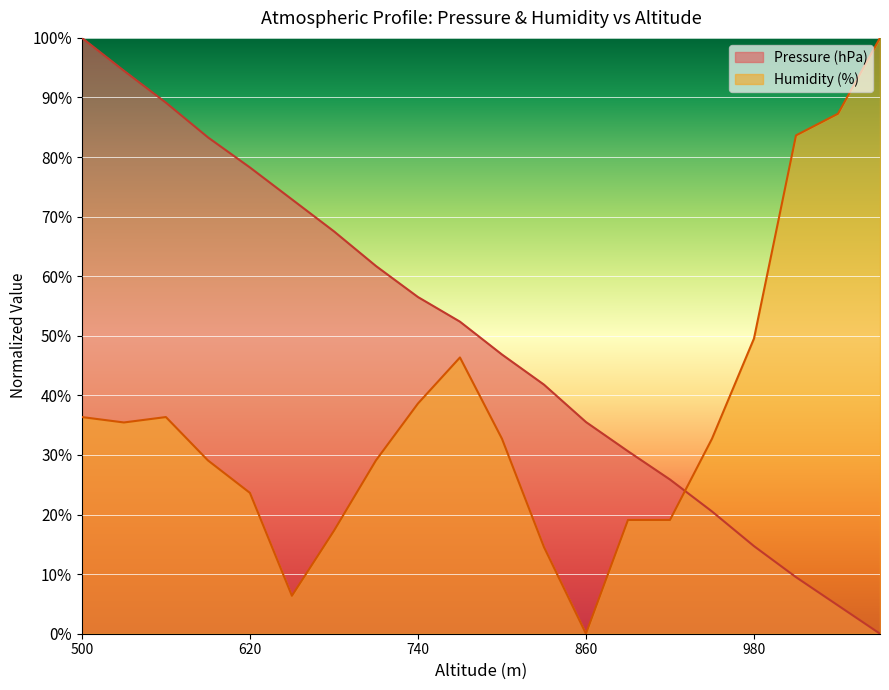

Reading left to right, list all the values displayed in this chart.

Pressure (hPa): 500=100.0	530=94.5	560=89.1	590=83.3	620=78.3	650=72.9	680=67.5	710=61.7	740=56.5	770=52.4	800=46.9	830=41.8	860=35.5	890=30.6	920=25.9	950=20.5	980=14.7	1010=9.5	1040=4.7	1070=0.0
Humidity (%): 500=36.4	530=35.5	560=36.4	590=29.1	620=23.6	650=6.4	680=17.3	710=29.1	740=38.6	770=46.4	800=32.7	830=14.5	860=0.0	890=19.1	920=19.1	950=32.7	980=49.5	1010=83.6	1040=87.3	1070=100.0